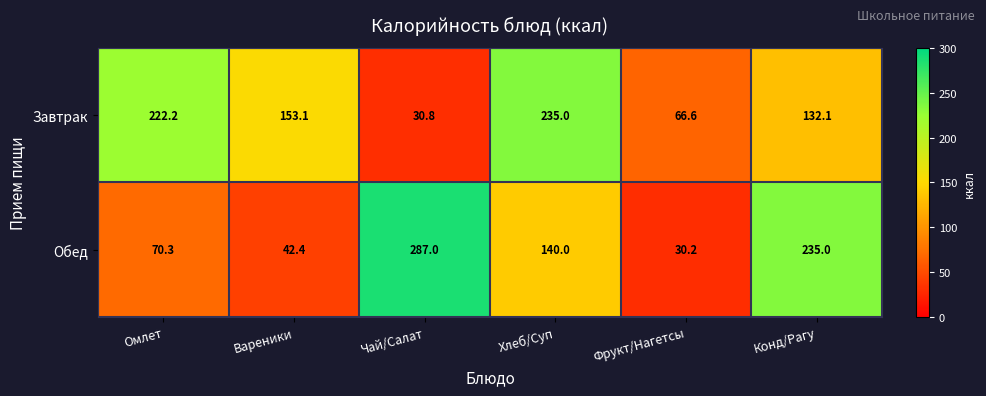

How many distinct data groups are displayed?

2